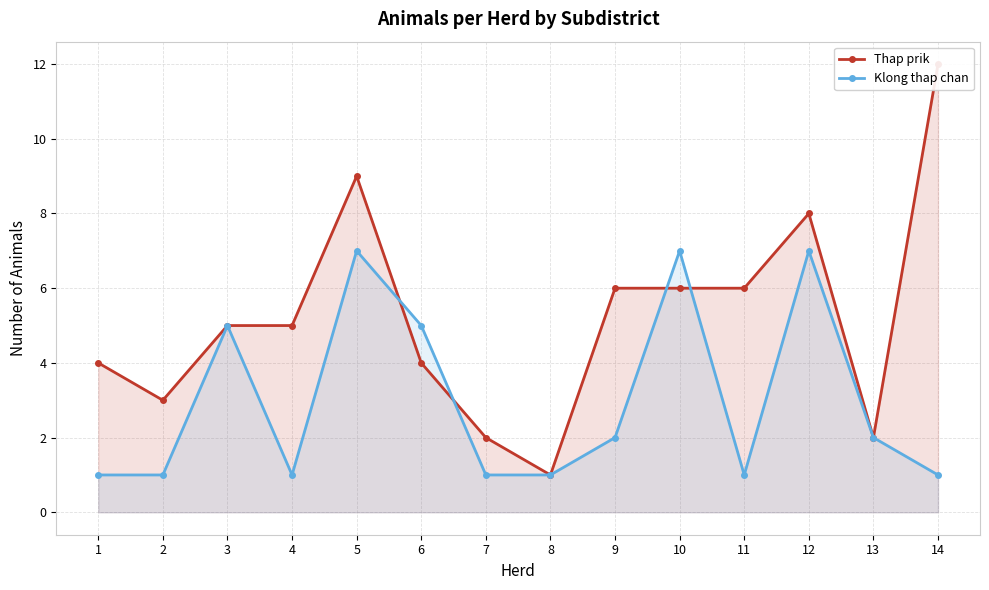

How many lines are shown in the chart?

2